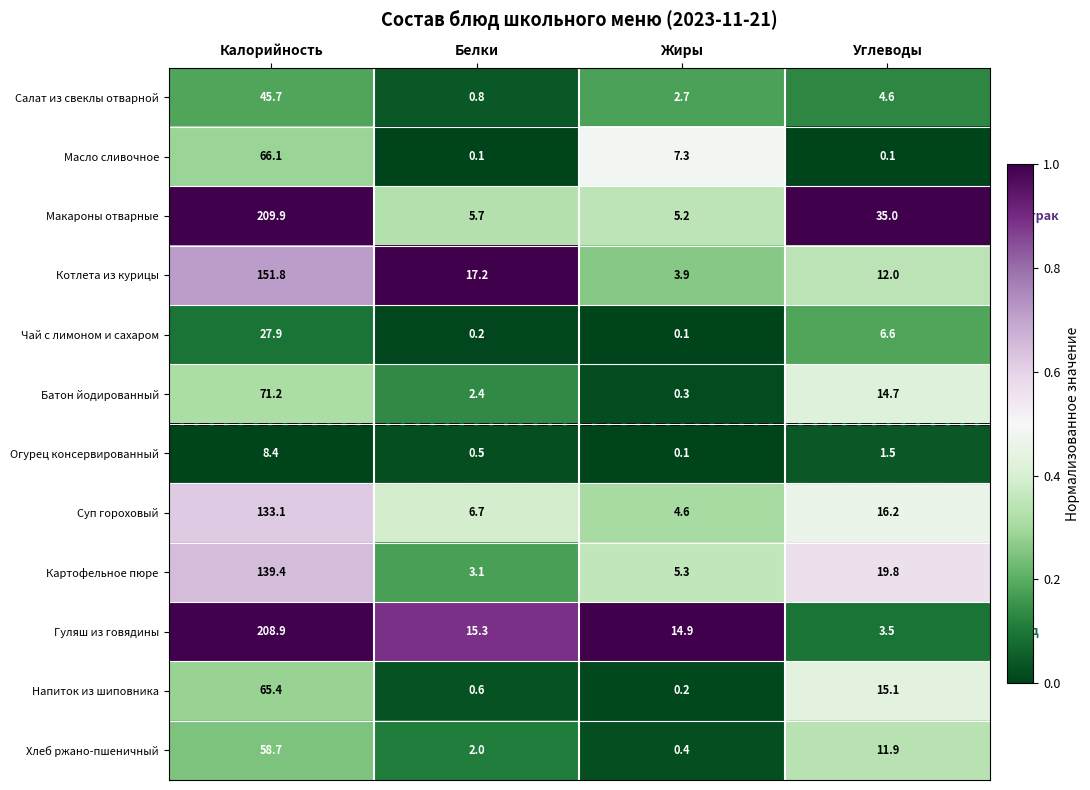

What is the maximum value shown in the chart?

209.9